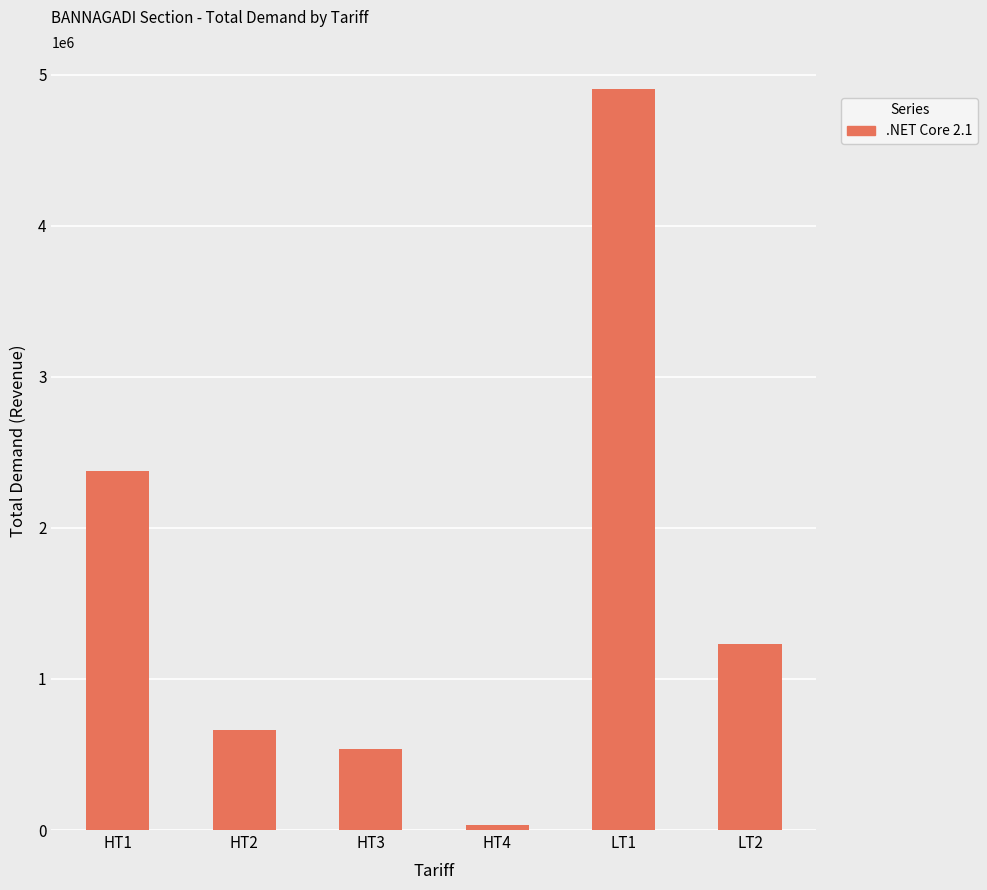

What is the smallest value displayed?

32681.0